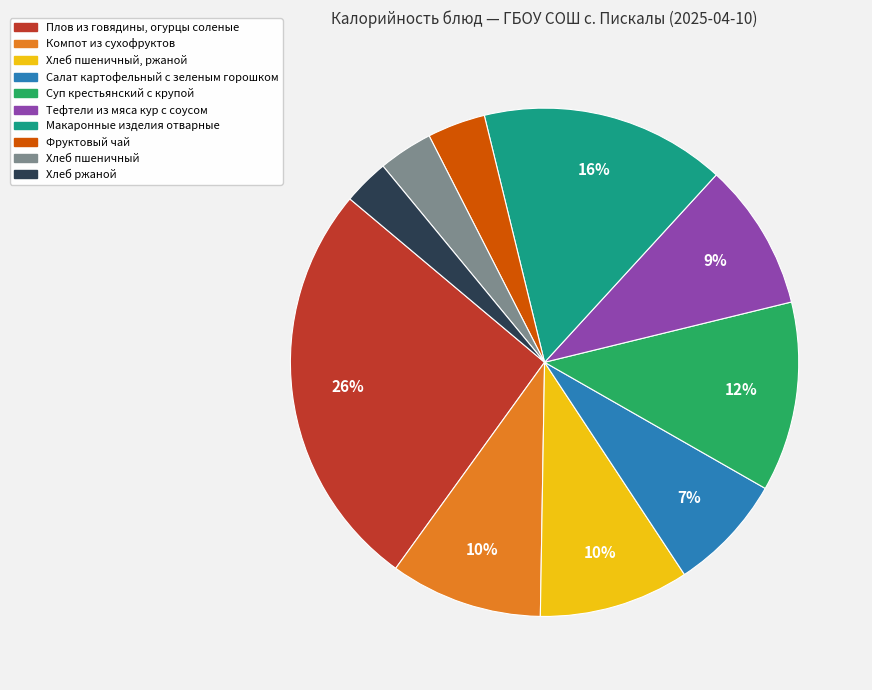

How many segments does this pie chart have?

10